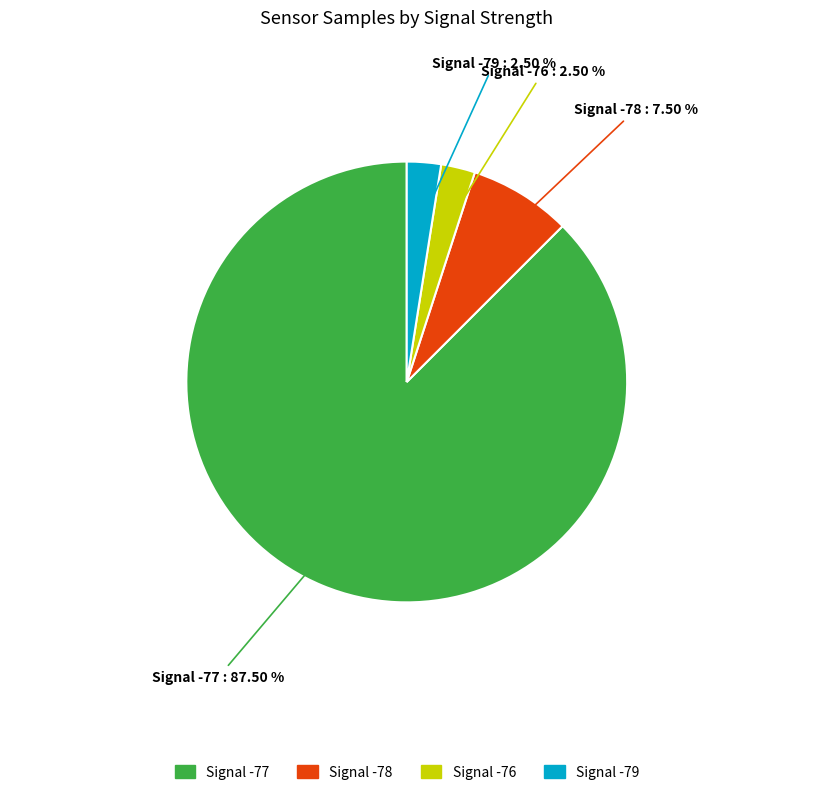

Is there a majority slice in this chart?

Yes